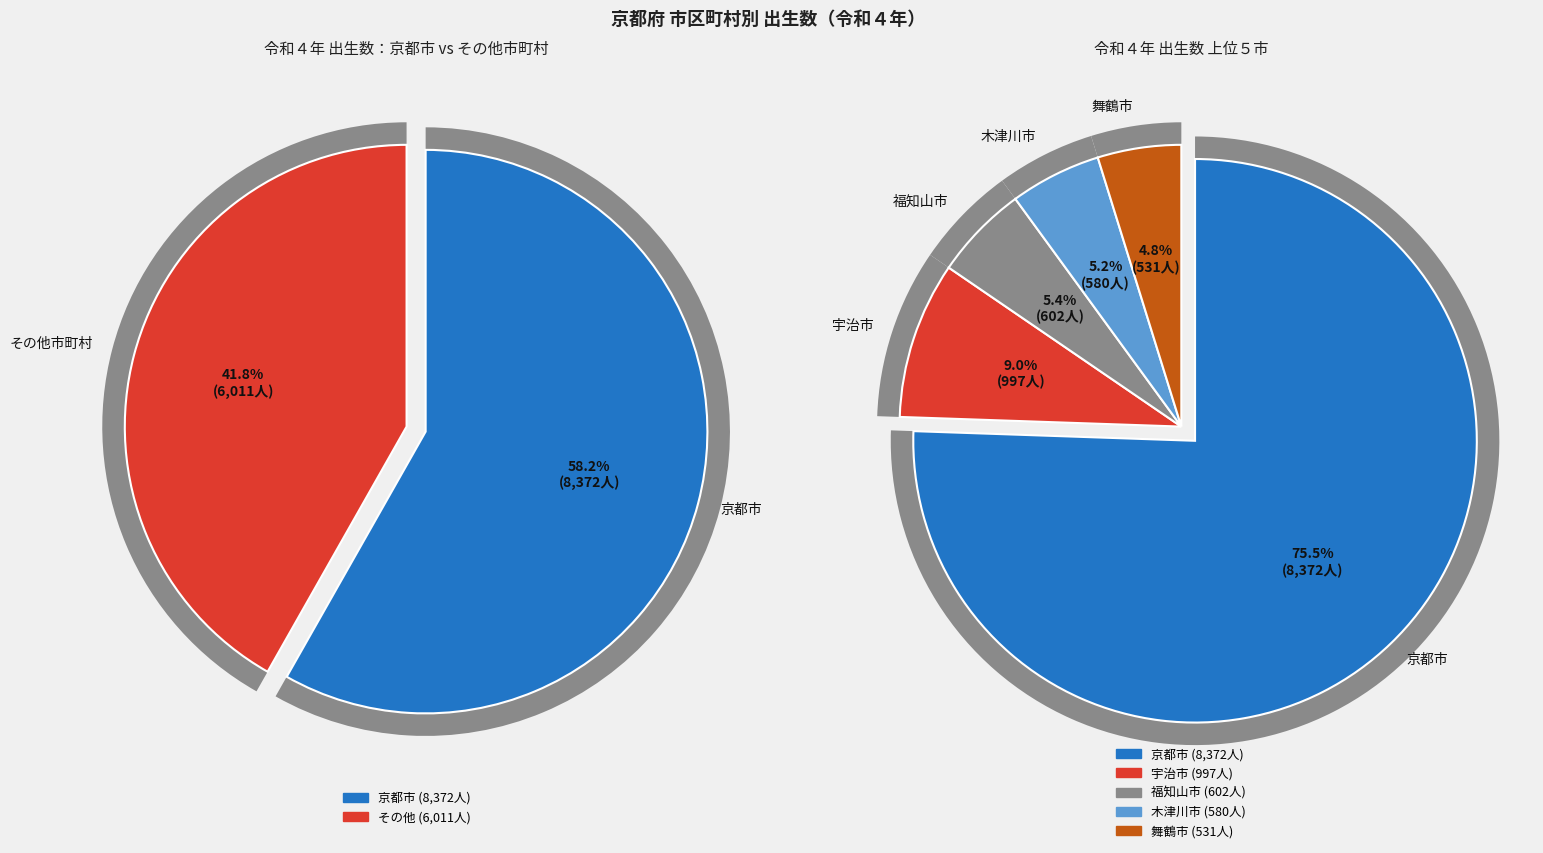

Which category accounts for the majority?

京都市